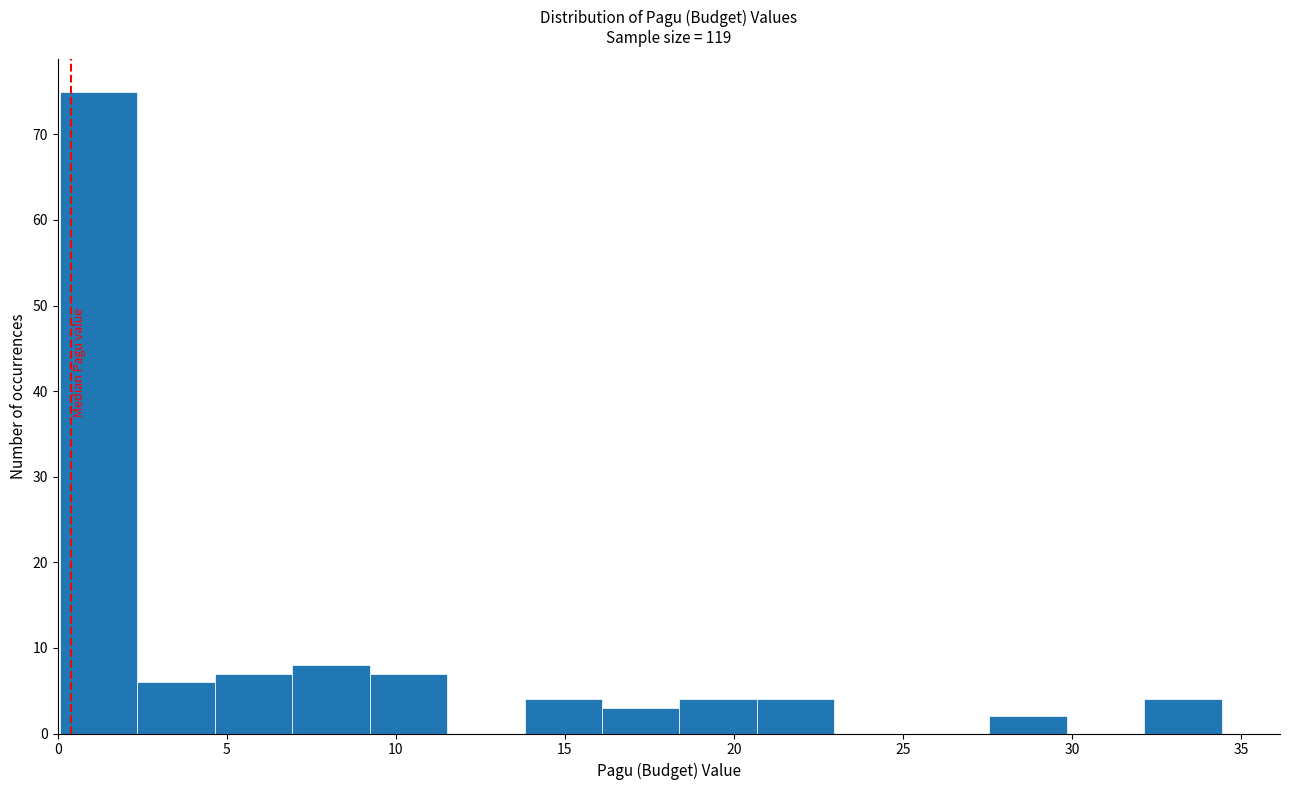

What is the height of the bar covering 7.0 to 9.0 on the x-axis? Neither the bar edges nor the heights are printed on the chart, so give them approximately, as read against the axes.

8